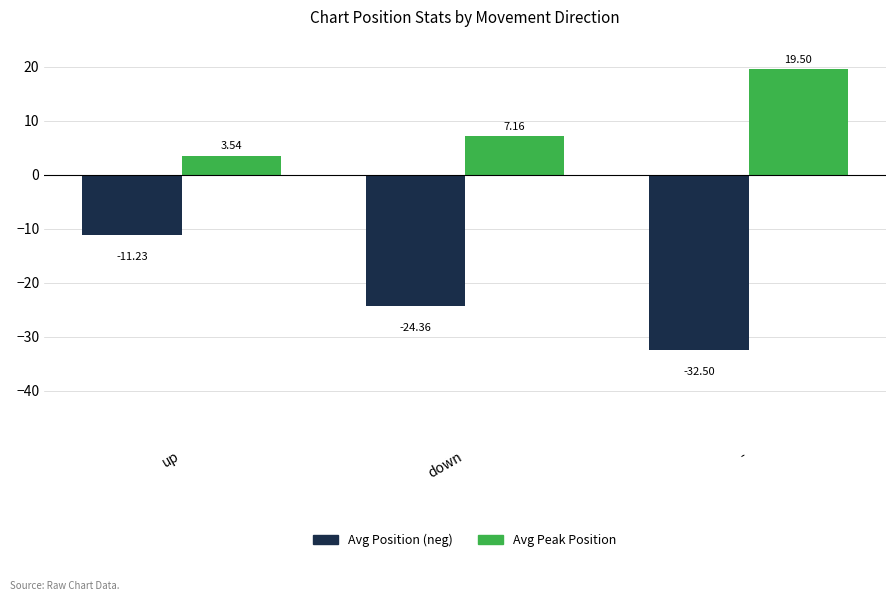

What is the label of the 2nd bar from the right?

down